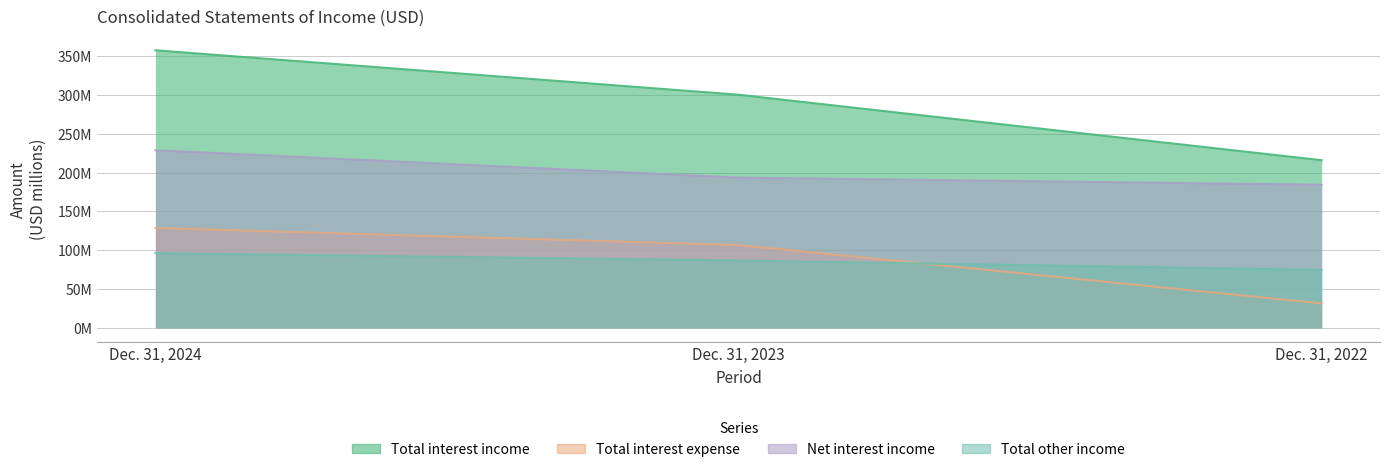

What is the spread (max minus min) of values at Dec. 31, 2023?

213.4